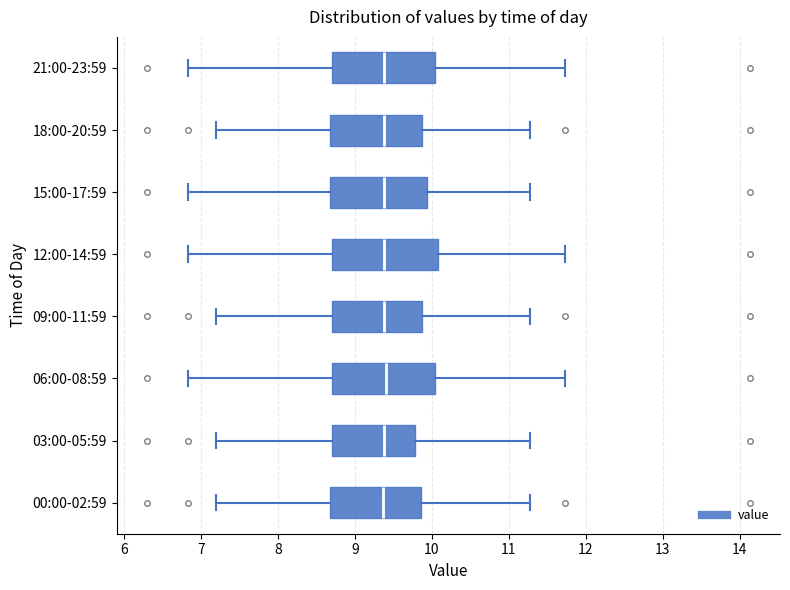

Reading bottom to top, read every box against the x-axis: the position of its median line, the range the box covers, and the ends of its whiskers. The values are not printed on the chart, so give them approximately, as read against the axis.

00:00-02:59: median 9.4, box 8.7 to 9.9, whiskers 7.2 to 11.3
03:00-05:59: median 9.4, box 8.7 to 9.8, whiskers 7.2 to 11.3
06:00-08:59: median 9.4, box 8.7 to 10.0, whiskers 6.8 to 11.7
09:00-11:59: median 9.4, box 8.7 to 9.9, whiskers 7.2 to 11.3
12:00-14:59: median 9.4, box 8.7 to 10.1, whiskers 6.8 to 11.7
15:00-17:59: median 9.4, box 8.7 to 9.9, whiskers 6.8 to 11.3
18:00-20:59: median 9.4, box 8.7 to 9.9, whiskers 7.2 to 11.3
21:00-23:59: median 9.4, box 8.7 to 10.0, whiskers 6.8 to 11.7